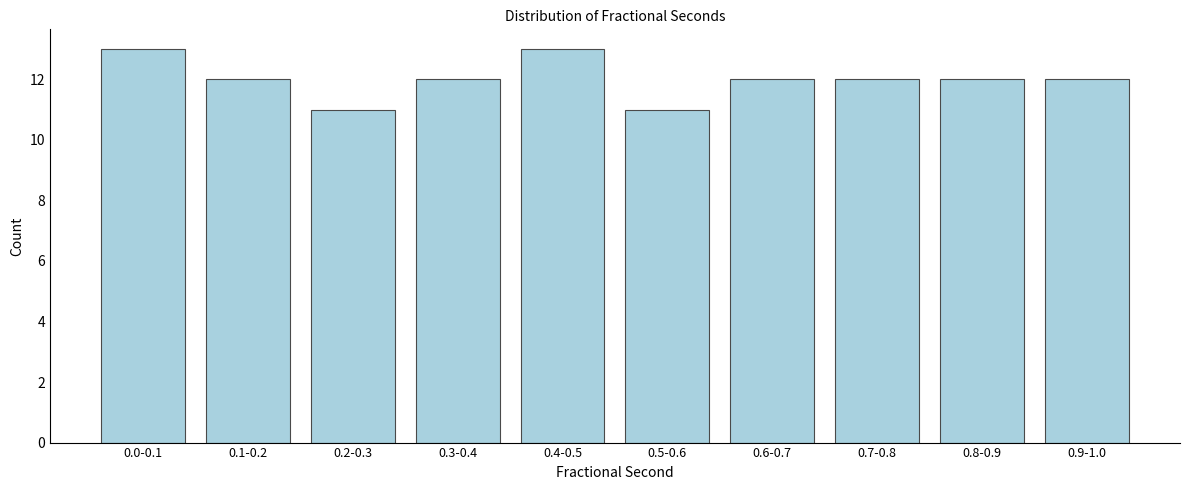

Reading left to right, extract all data points from this chart.

13	12	11	12	13	11	12	12	12	12